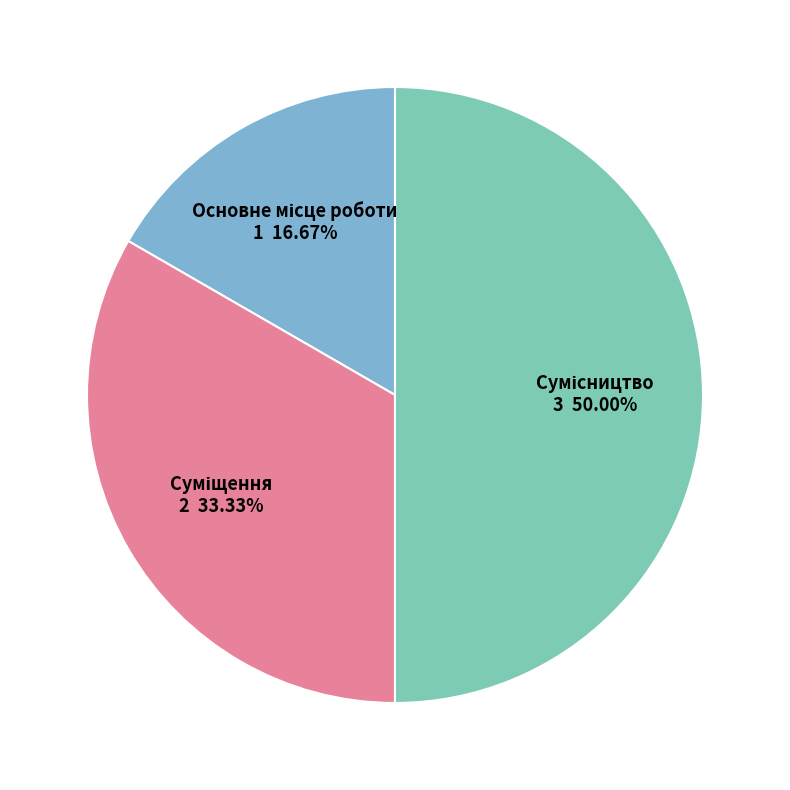

How many segments does this pie chart have?

3